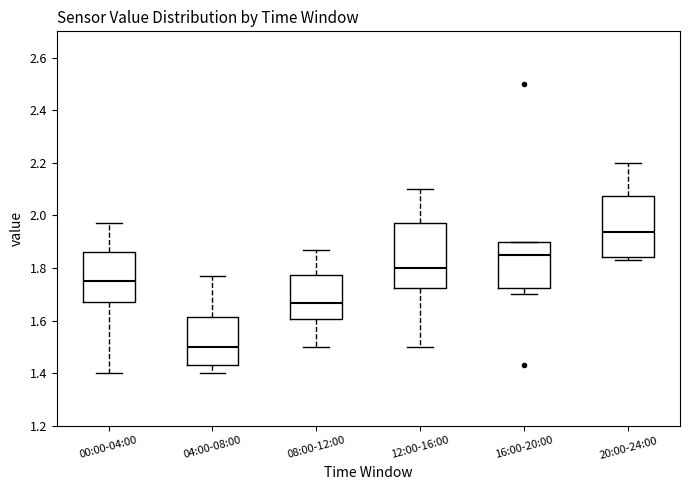

Which box's median line is the highest?

20:00-24:00